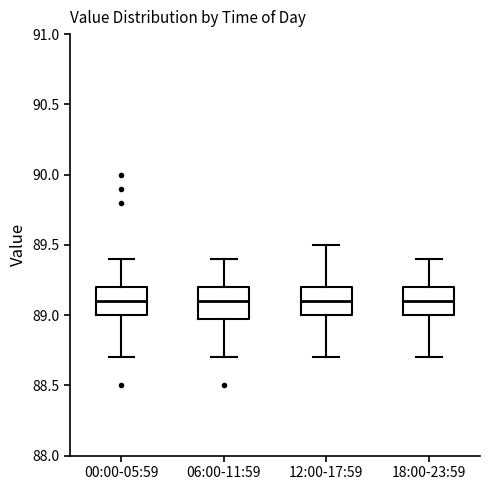

Reading left to right, read every box against the y-axis: the position of its median line, the range the box covers, and the ends of its whiskers. The values are not printed on the chart, so give them approximately, as read against the axis.

00:00-05:59: median 89.1, box 89.0 to 89.2, whiskers 88.7 to 89.4
06:00-11:59: median 89.1, box 89.0 to 89.2, whiskers 88.7 to 89.4
12:00-17:59: median 89.1, box 89.0 to 89.2, whiskers 88.7 to 89.5
18:00-23:59: median 89.1, box 89.0 to 89.2, whiskers 88.7 to 89.4